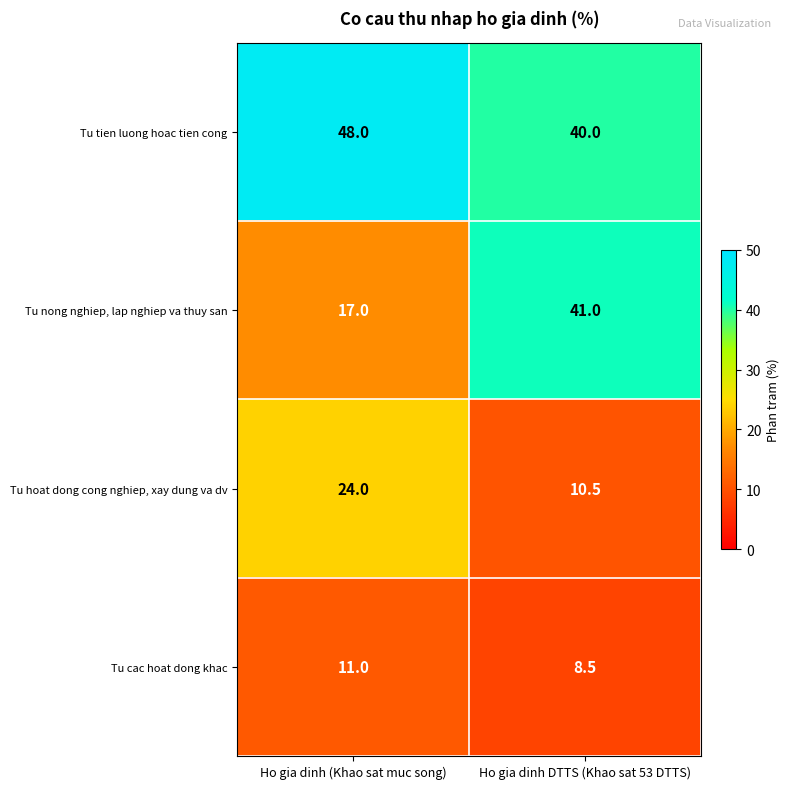

At Ho gia dinh (Khao sat muc song), list the series in order from smallest to largest.

Tu cac hoat dong khac, Tu nong nghiep, lap nghiep va thuy san, Tu hoat dong cong nghiep, xay dung va dv, Tu tien luong hoac tien cong